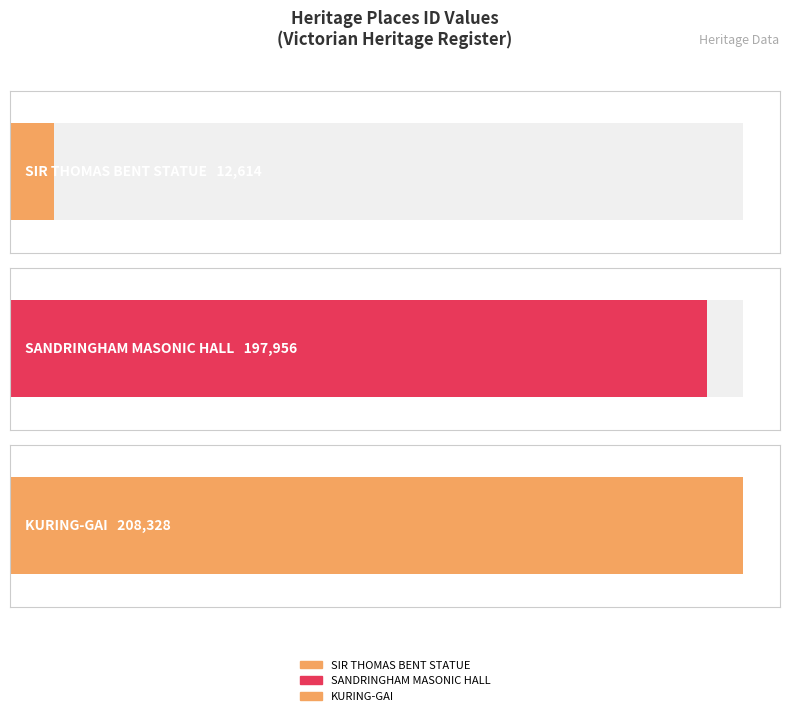

Rank the categories by value from highest to lowest.

KURING-GAI, SANDRINGHAM MASONIC HALL, SIR THOMAS BENT STATUE